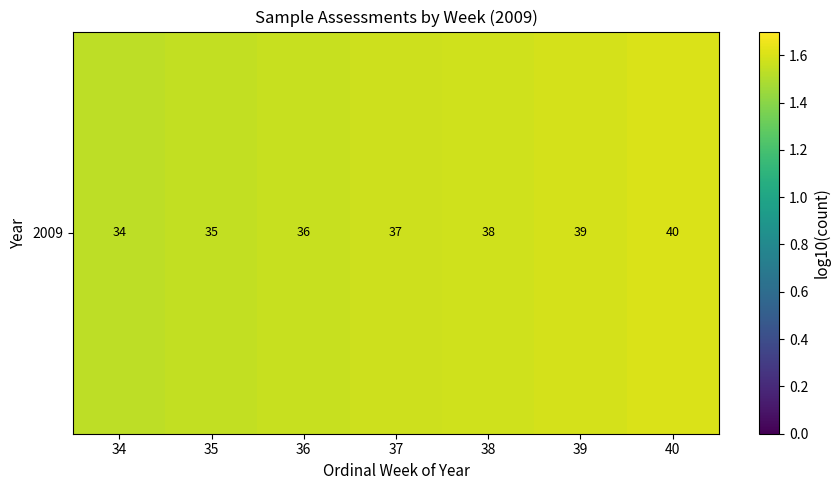

The value at 36 is 1.6. True or false?

True